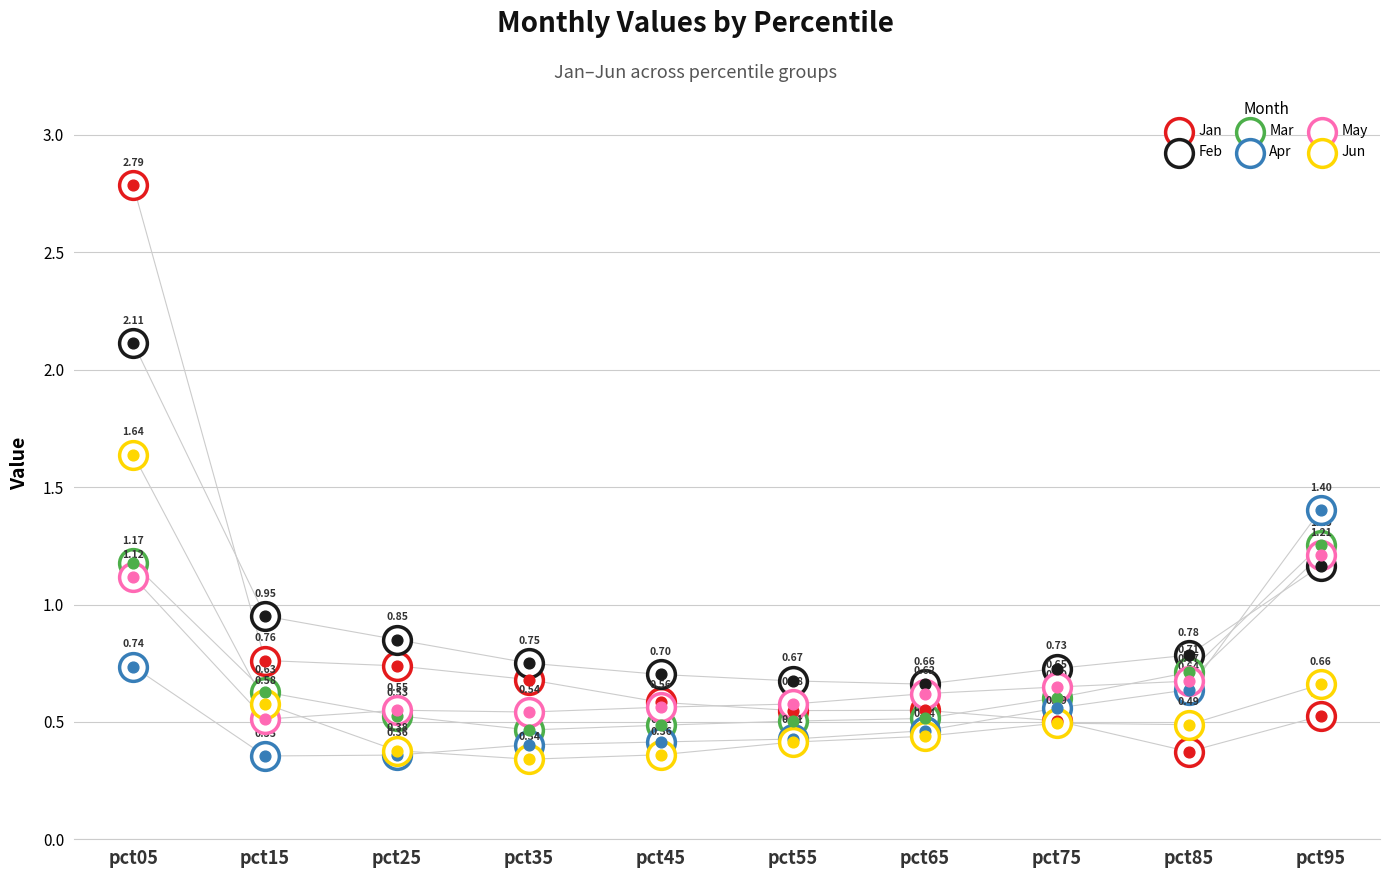

What are all the series names shown in the legend?

Jan, Feb, Mar, Apr, May, Jun